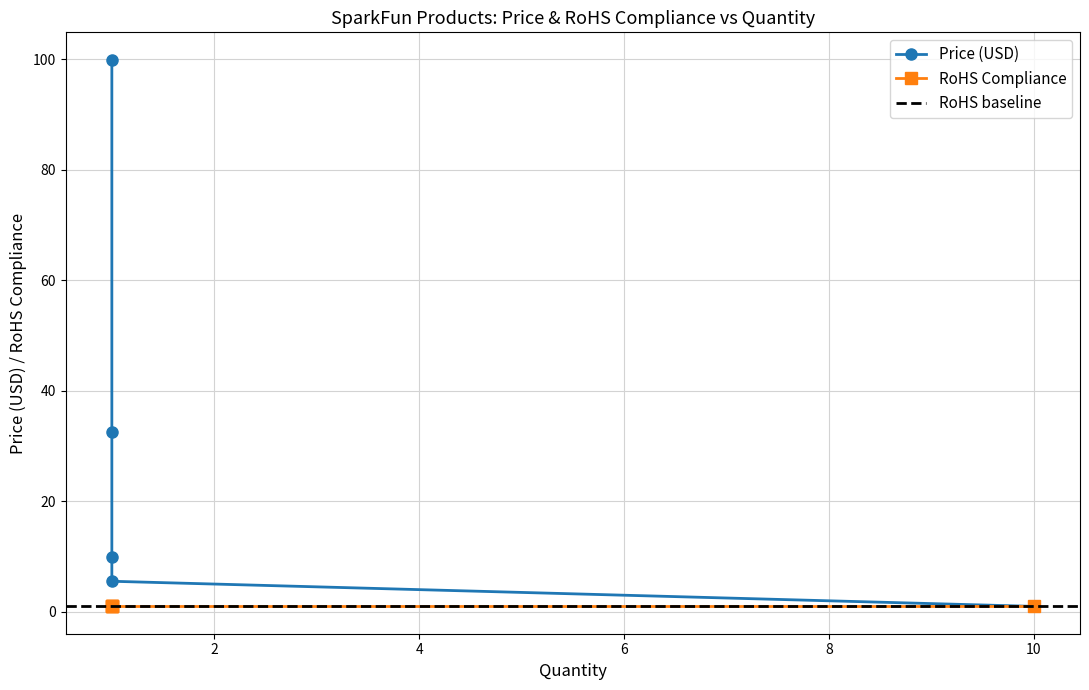

How many data points are above 9?

3